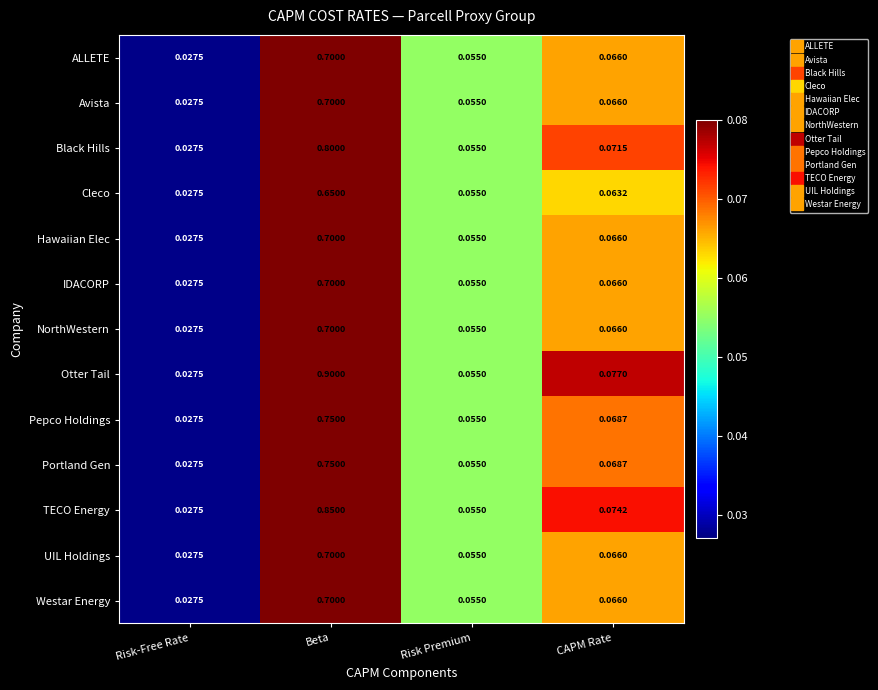

Which series changed the most between Beta and Risk Premium?

Otter Tail